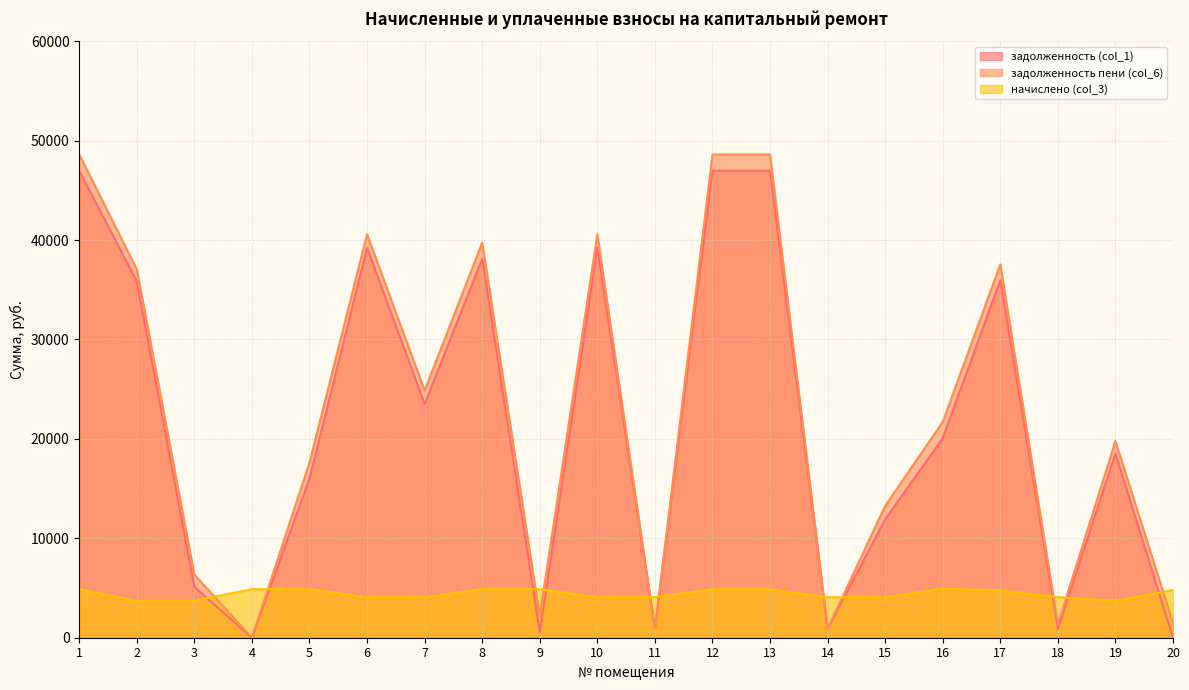

At which category does the chart reach its peak across all series?

1